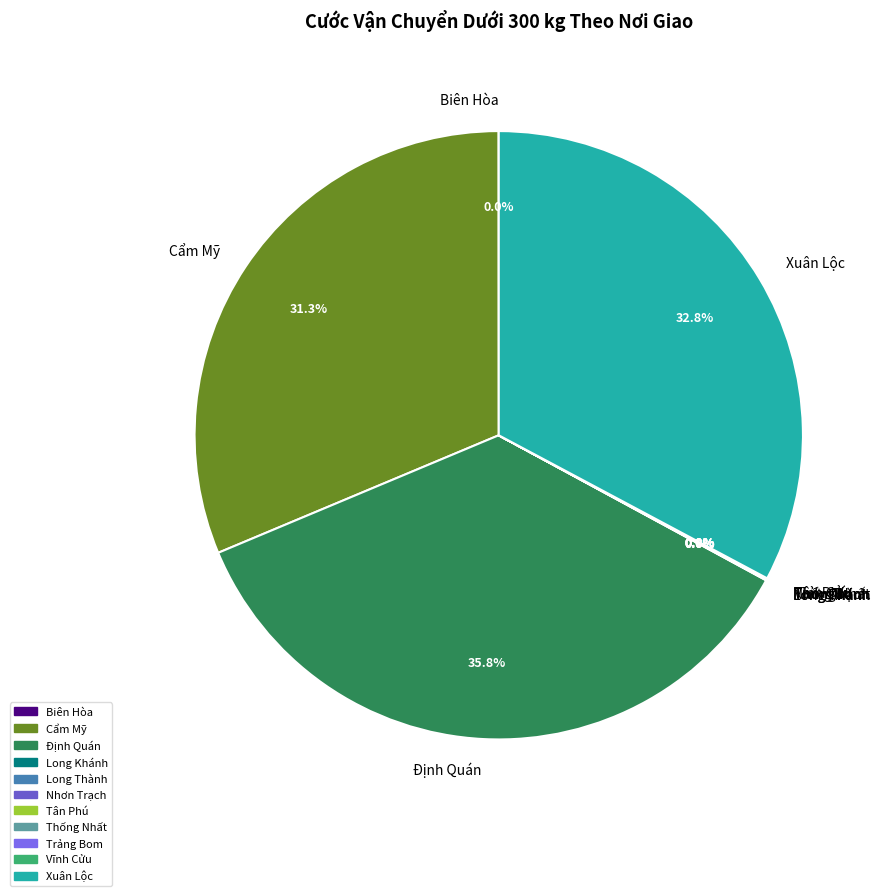

Which slice is the largest?

Định Quán